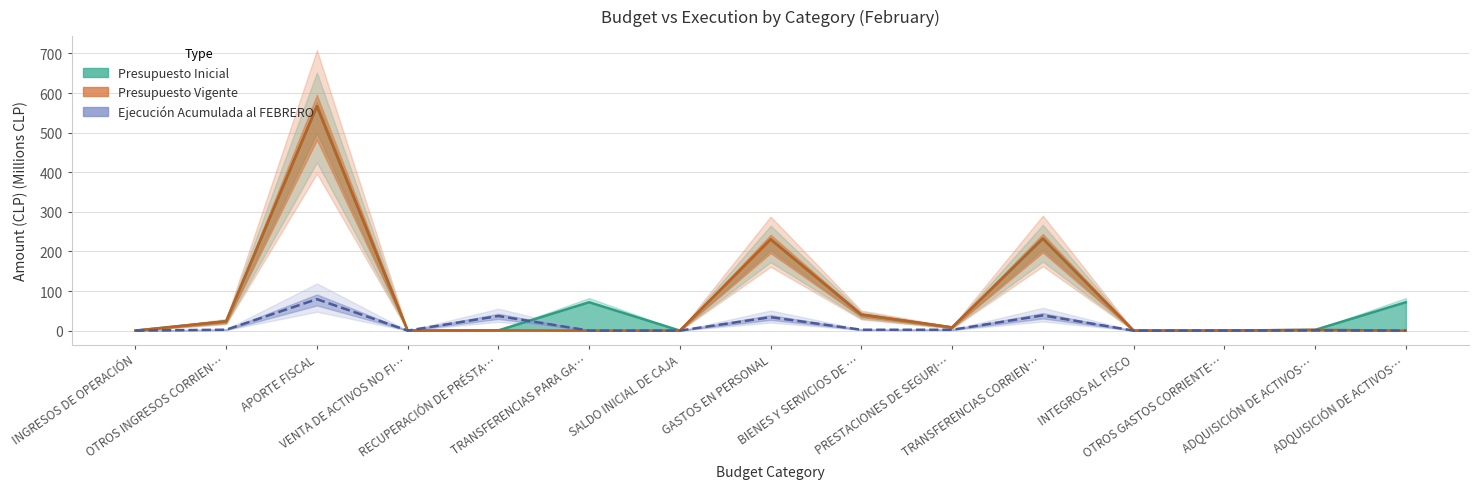

What is the value of the Ejecución Acumulada al FEBRERO point at the 8th from the left?

33.9